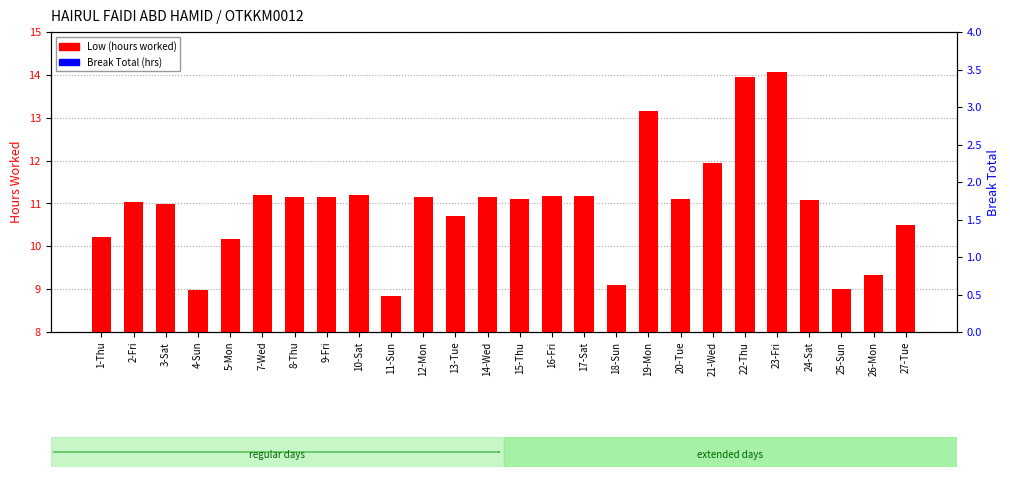

Reading left to right, what are all the values shown in this chart?

Low (hours worked): 1-Thu=10.2	2-Fri=11.0	3-Sat=11.0	4-Sun=9.0	5-Mon=10.2	7-Wed=11.2	8-Thu=11.2	9-Fri=11.2	10-Sat=11.2	11-Sun=8.8	12-Mon=11.2	13-Tue=10.7	14-Wed=11.1	15-Thu=11.1	16-Fri=11.2	17-Sat=11.2	18-Sun=9.1	19-Mon=13.2	20-Tue=11.1	21-Wed=11.9	22-Thu=13.9	23-Fri=14.1	24-Sat=11.1	25-Sun=9.0	26-Mon=9.3	27-Tue=10.5
Break Total (hrs): 1-Thu=0.0	2-Fri=0.0	3-Sat=0.0	4-Sun=0.0	5-Mon=0.0	7-Wed=0.0	8-Thu=0.0	9-Fri=0.0	10-Sat=0.0	11-Sun=0.0	12-Mon=0.0	13-Tue=0.0	14-Wed=0.0	15-Thu=0.0	16-Fri=0.0	17-Sat=0.0	18-Sun=0.0	19-Mon=0.0	20-Tue=0.0	21-Wed=0.0	22-Thu=0.0	23-Fri=0.0	24-Sat=0.0	25-Sun=0.0	26-Mon=0.0	27-Tue=0.0